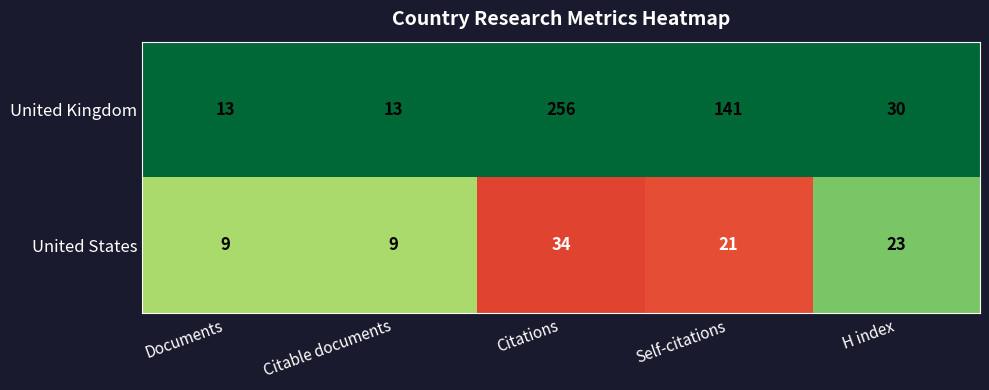

List the series in order of their overall mean, highest first.

United Kingdom, United States